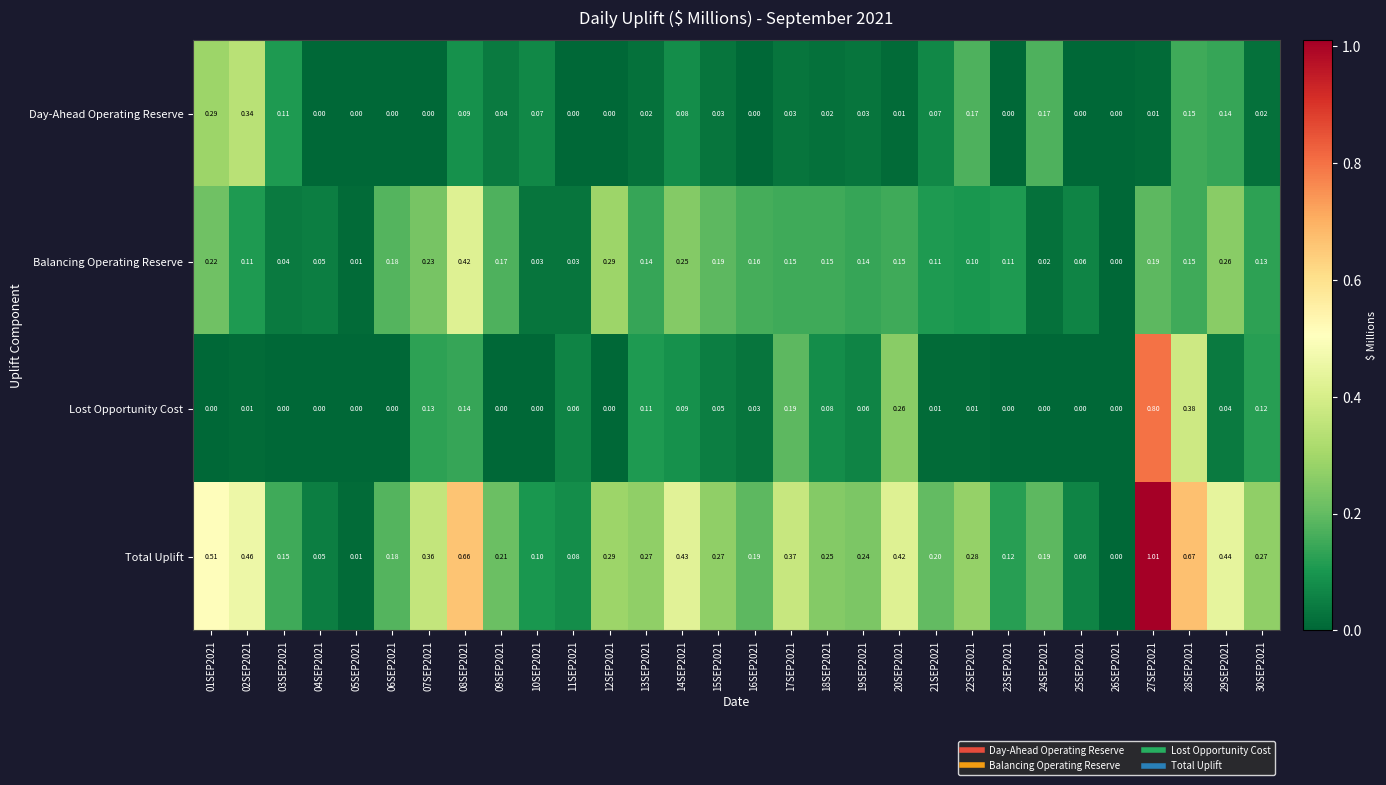

Which series has the largest total across all categories?

Total Uplift